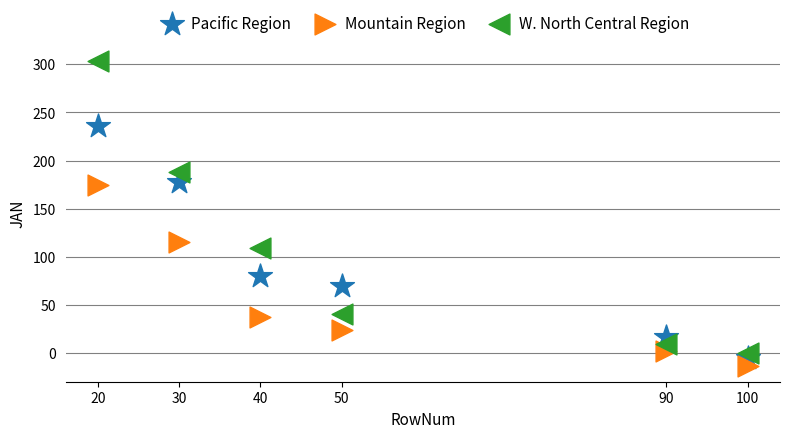

Which series contains the lowest Y value?

Mountain Region